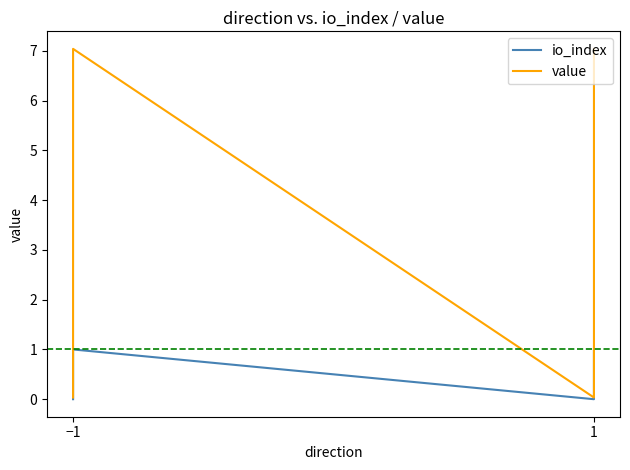

What is the label of the 1st point from the left?

−1